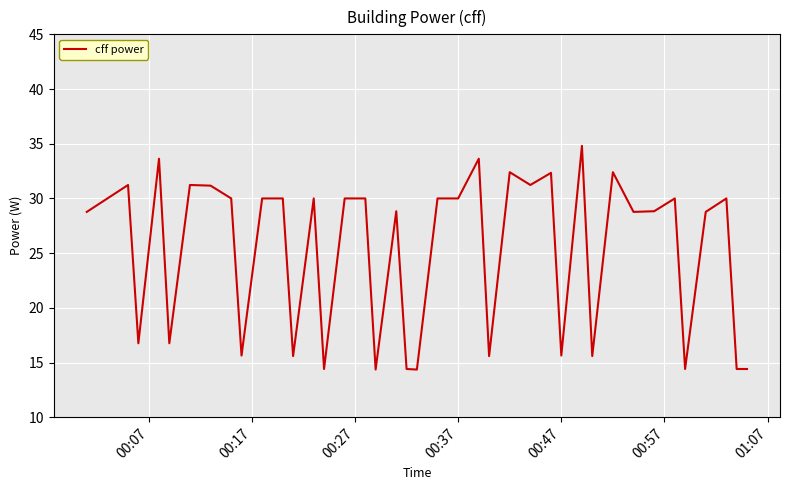

What is the maximum value shown in the chart?

34.8